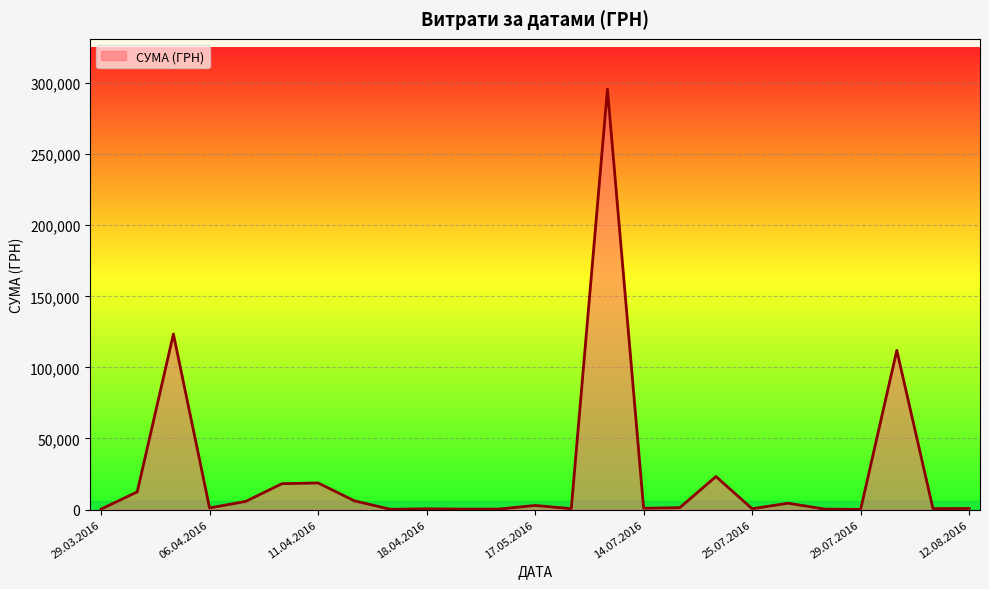

What is the greatest value displayed?

295638.6